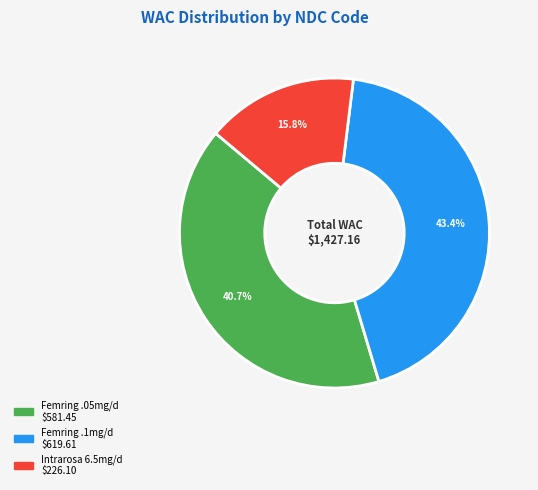

Does any single category account for the majority?

No